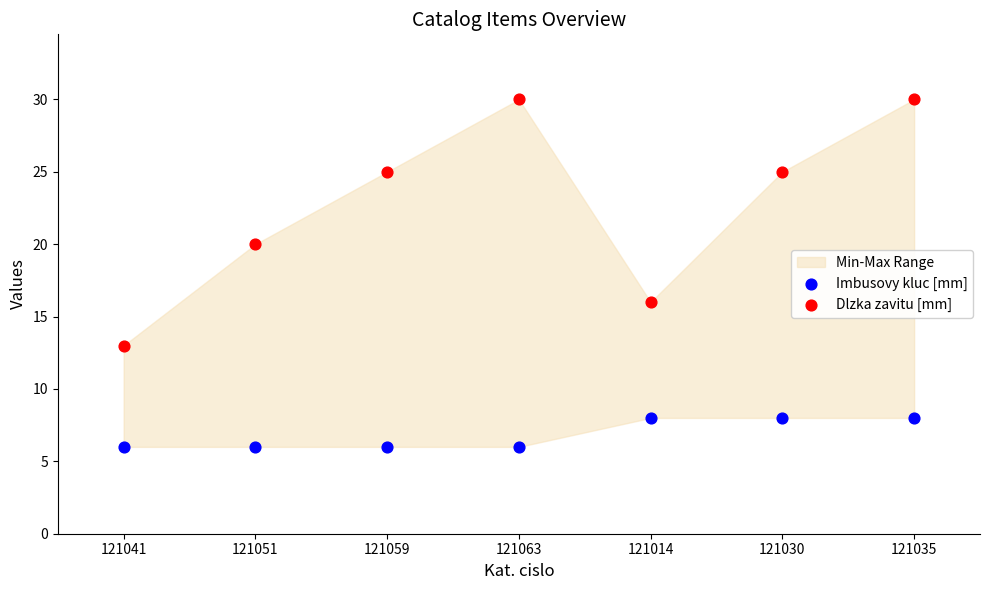

Which series contains the lowest Y value?

Imbusovy kluc [mm]